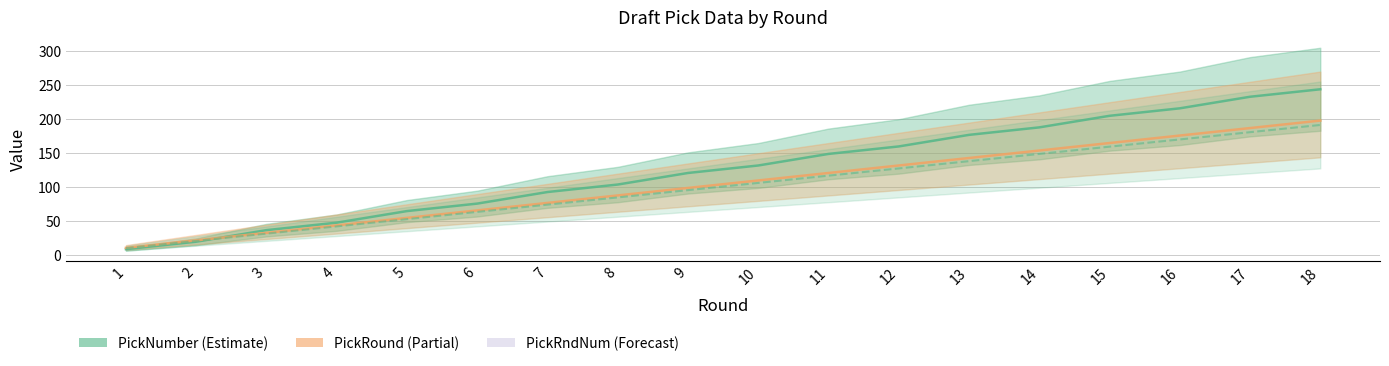

Which series ends up on top after the final intersection of PickNumber and PickRound?

PickNumber